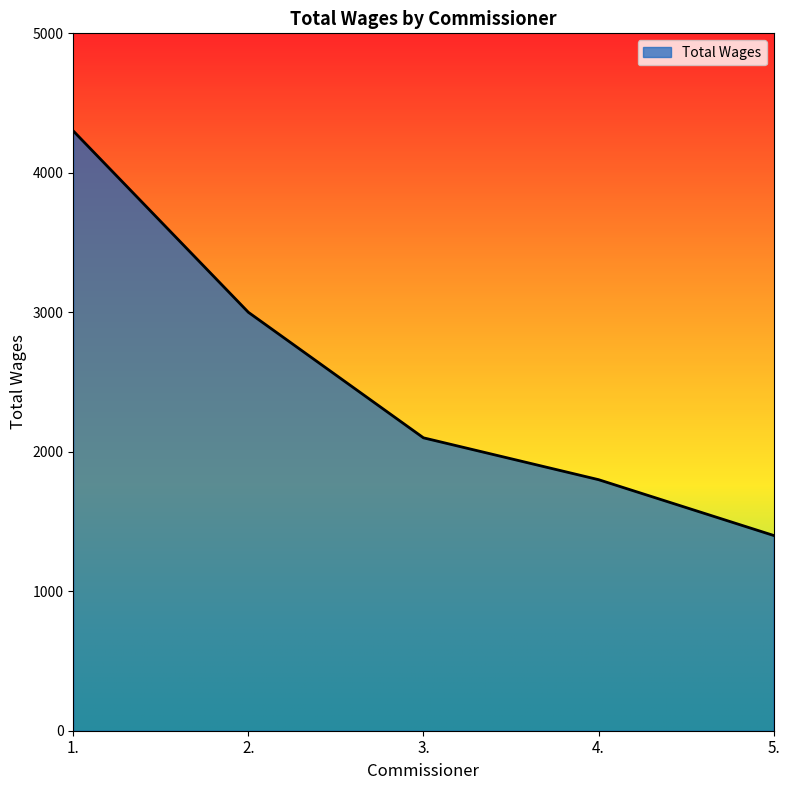

Reading left to right, extract all data points from this chart.

1.=4300	2.=3000	3.=2100	4.=1800	5.=1400